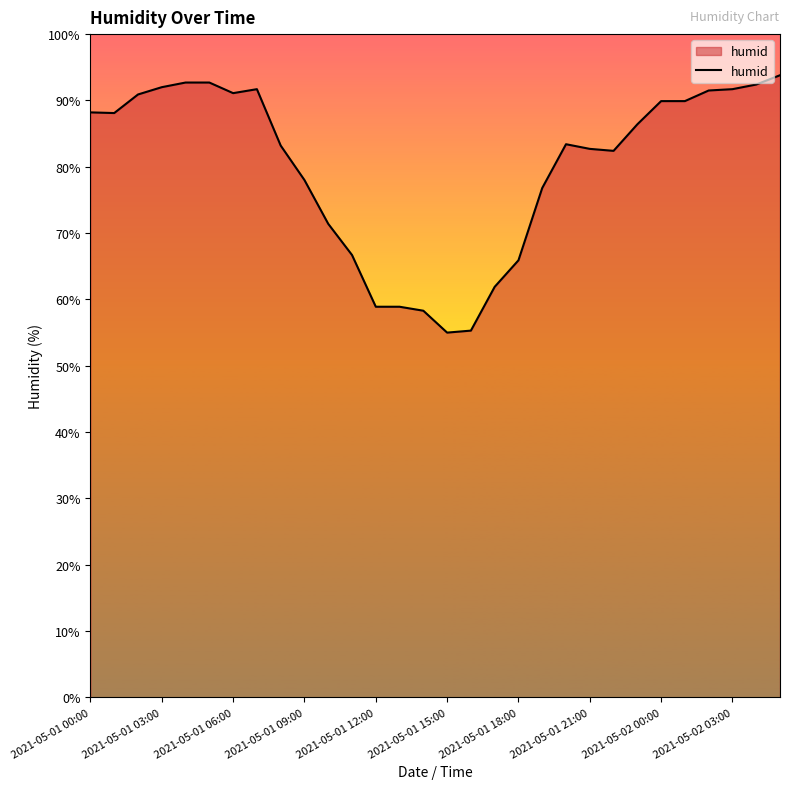

What is the minimum value shown in the chart?

55.0